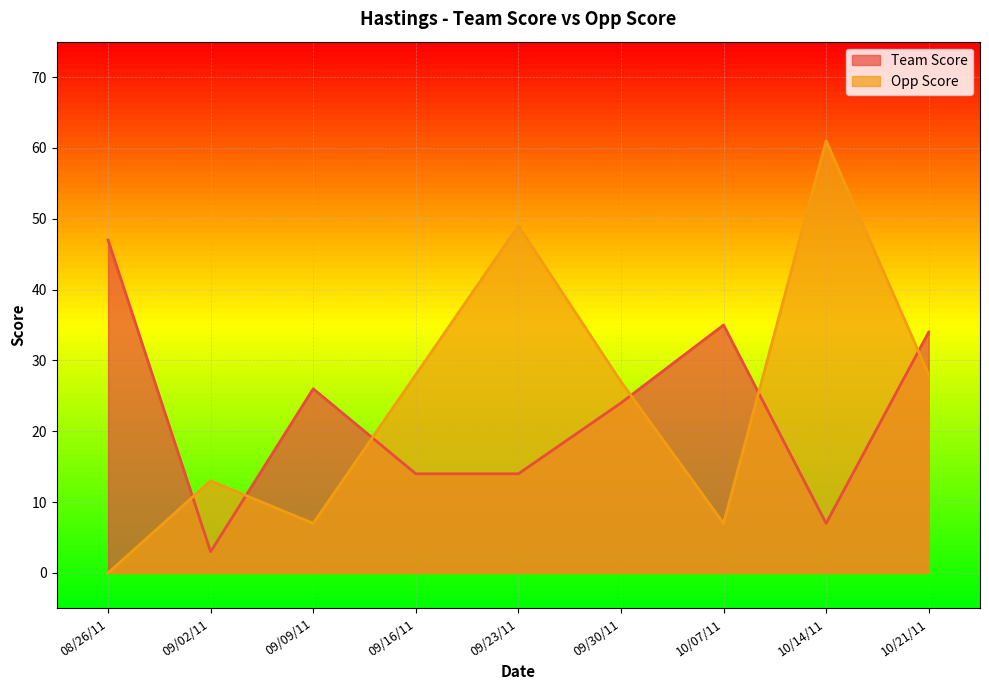

Is the value of Team Score at 09/02/11 greater than the value of Opp Score at 09/23/11?

No